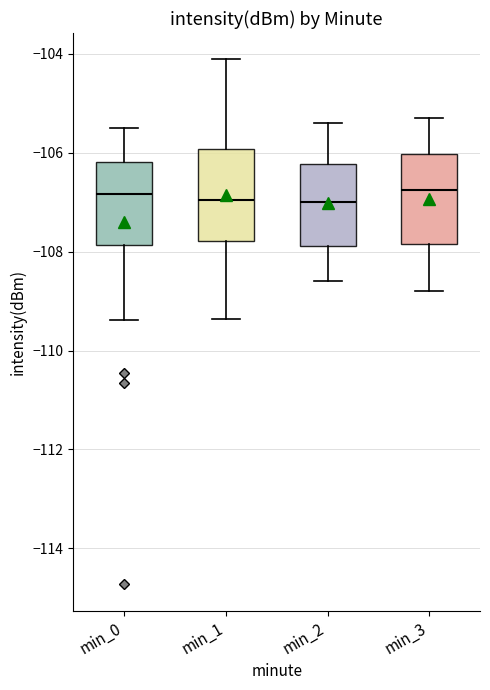

Where is the lower edge of the box for min_0 on the y-axis? The values are not printed on the chart, so give them approximately, as read against the axis.

-107.8